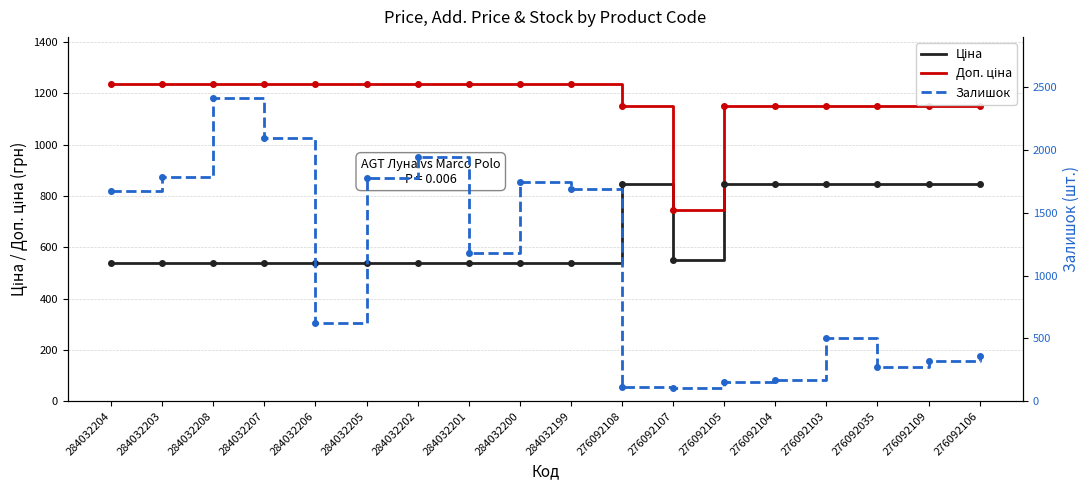

Which series has the largest total across all categories?

Доп. ціна